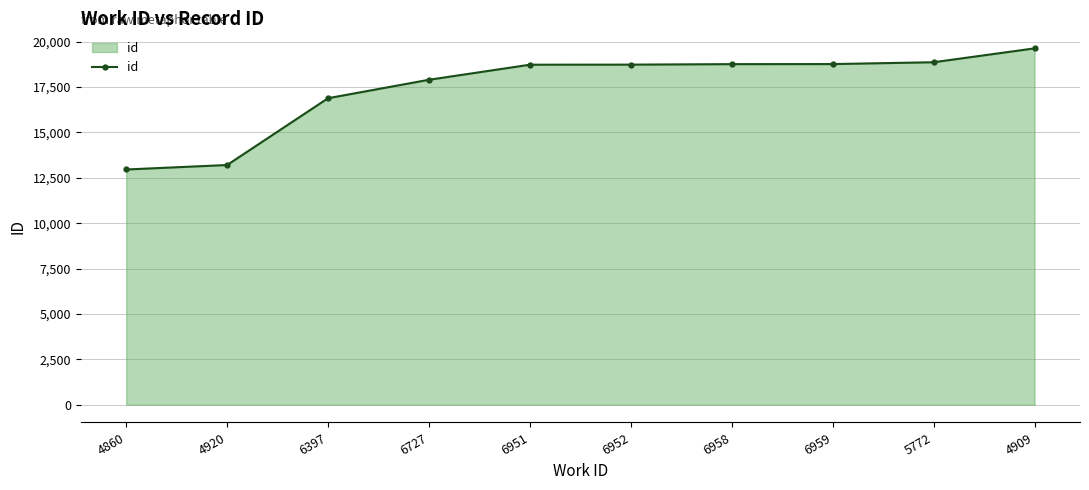

Does the chart have visible grid lines?

Yes